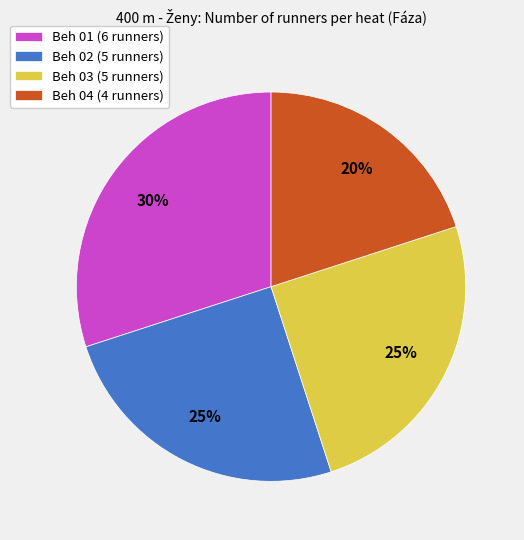

Is the sum of Beh 01 and Beh 03 greater than half?

Yes